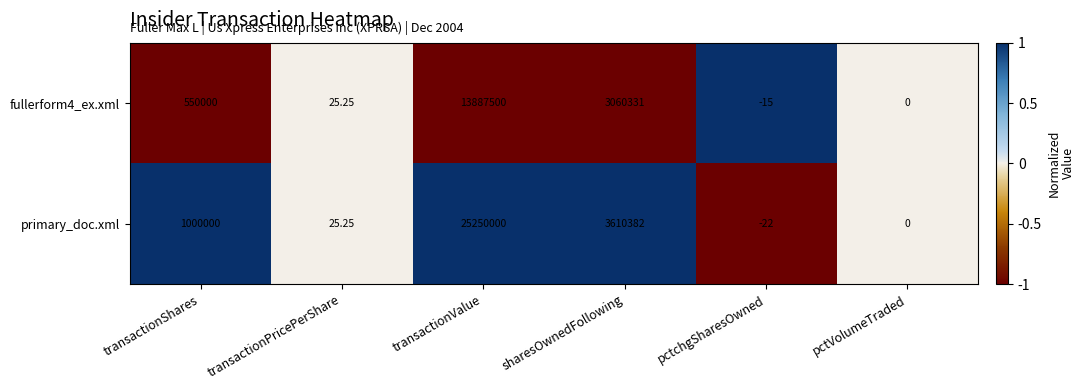

Between pctchgSharesOwned and pctVolumeTraded, which series saw the biggest shift?

primary_doc.xml